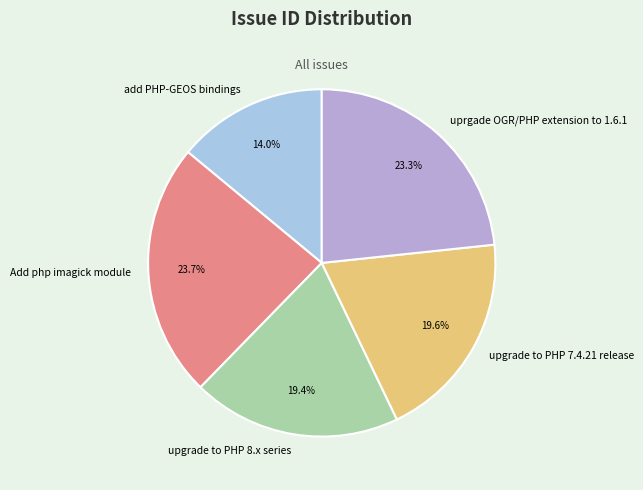

The upgrade to PHP 8.x series slice represents 19% of the pie. True or false?

True